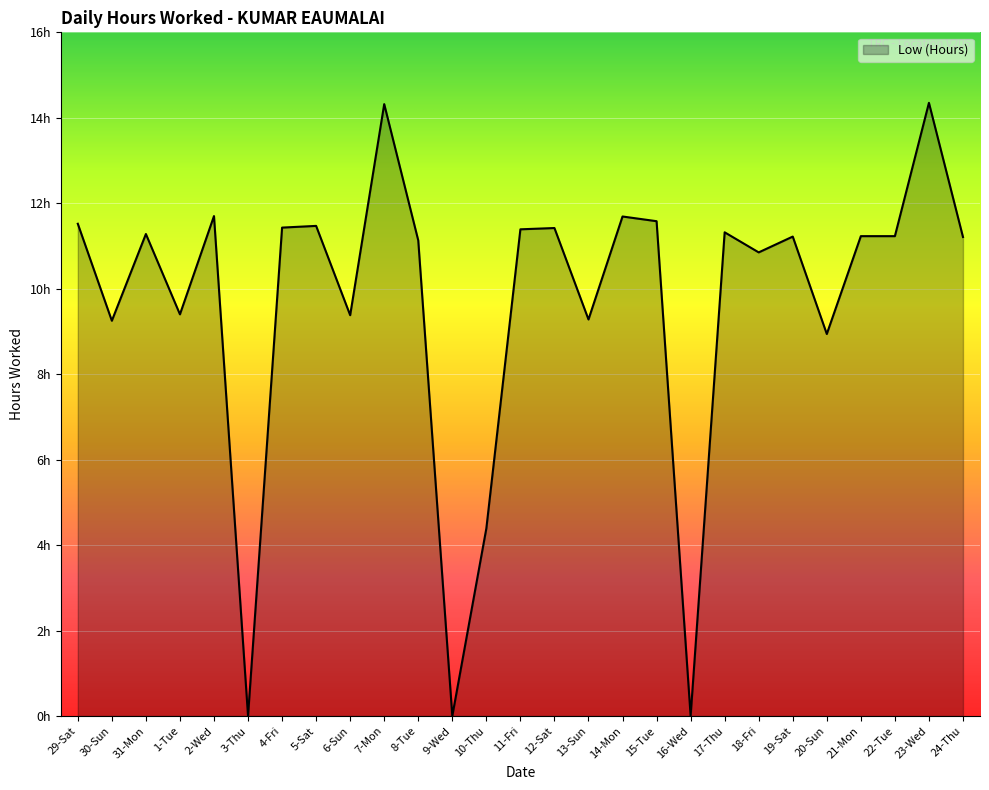

Does the chart have visible grid lines?

Yes